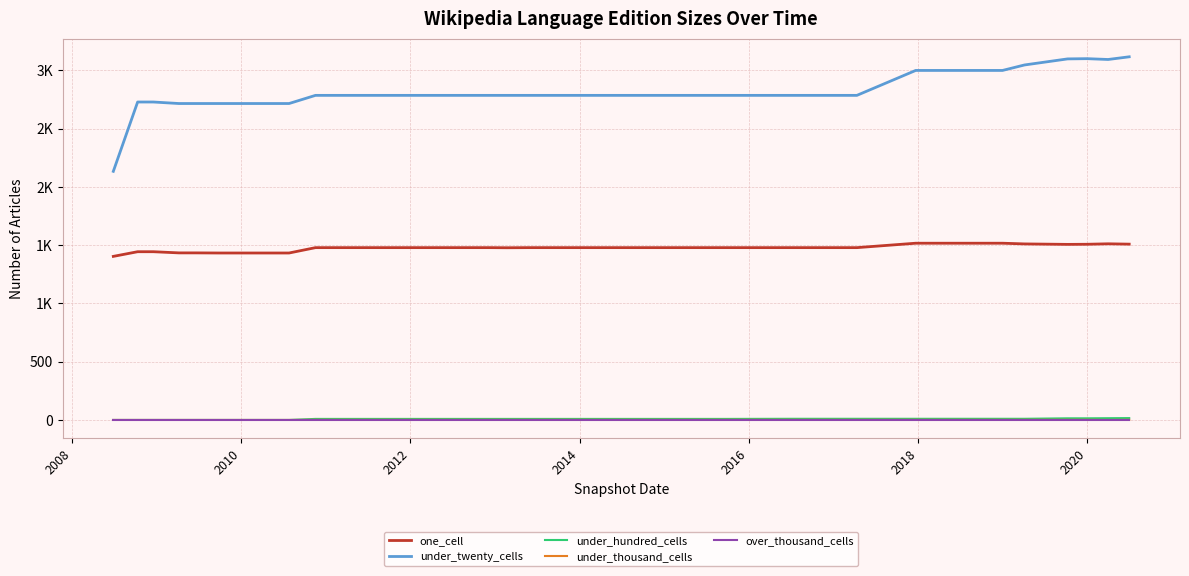

What are all the series names shown in the legend?

one_cell, under_twenty_cells, under_hundred_cells, under_thousand_cells, over_thousand_cells